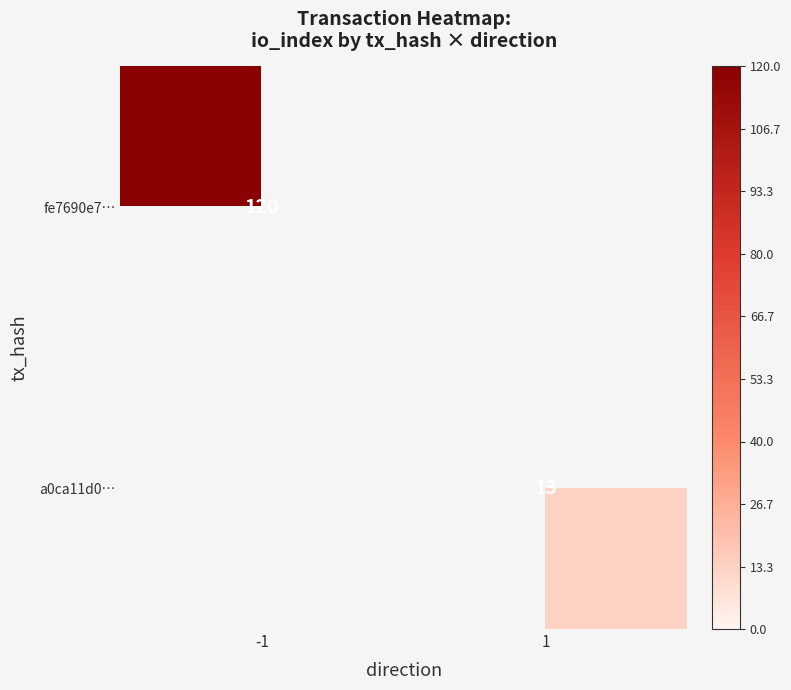

The a0ca11d0… series shows 13 at 1. True or false?

True